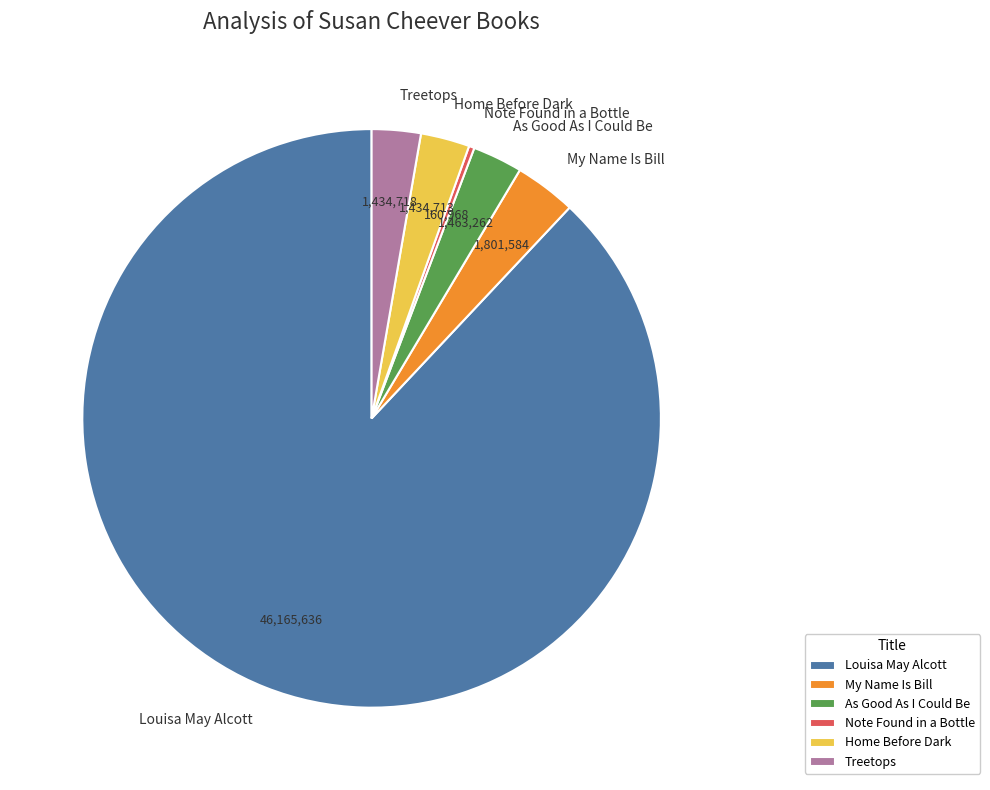

Which category has the biggest portion of the pie?

Louisa May Alcott